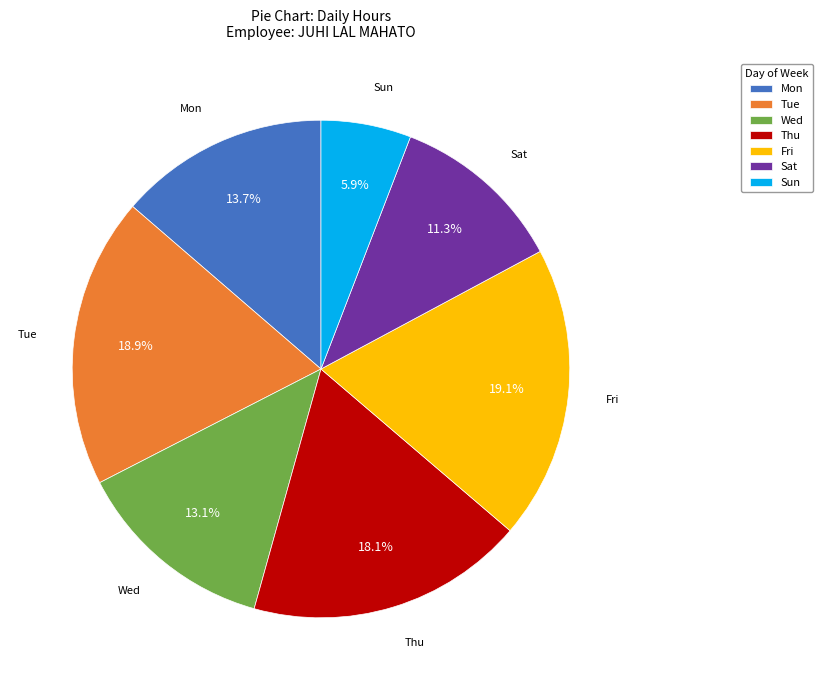

How many segments does this pie chart have?

7